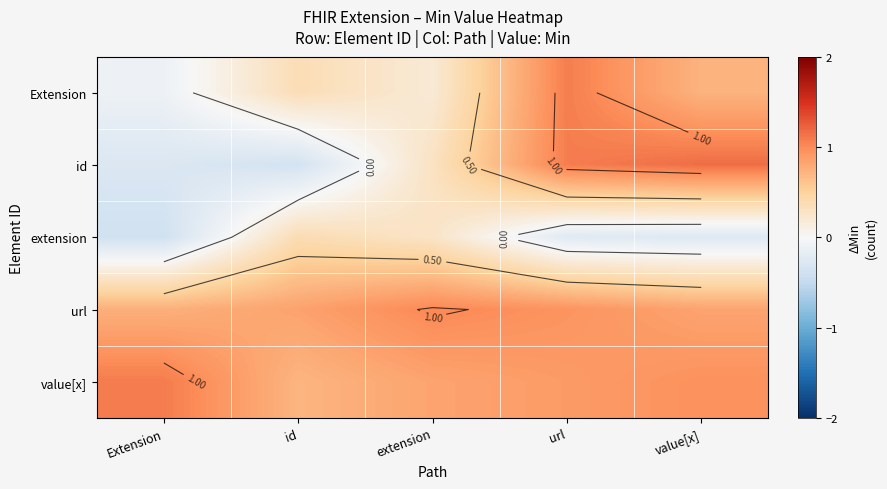

Which series has the largest total across all categories?

value[x]